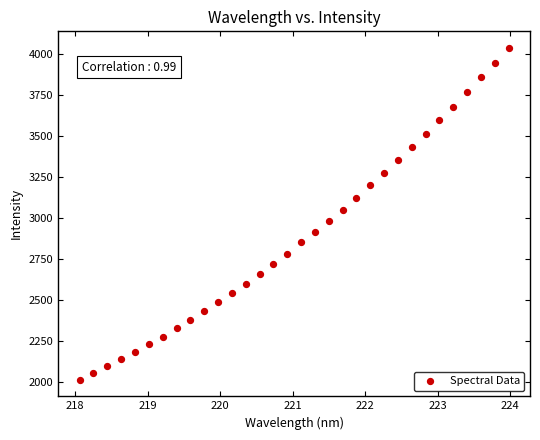

What is the range of Y values (max minus min)?

2028.5